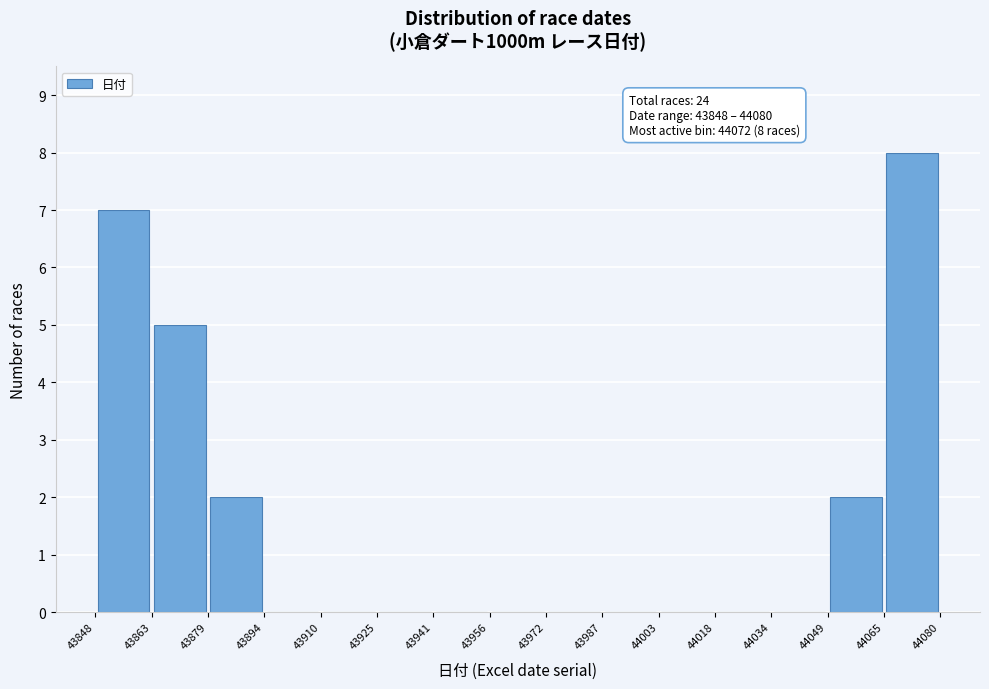

Which range on the x-axis has the tallest bar?

44065 to 44080